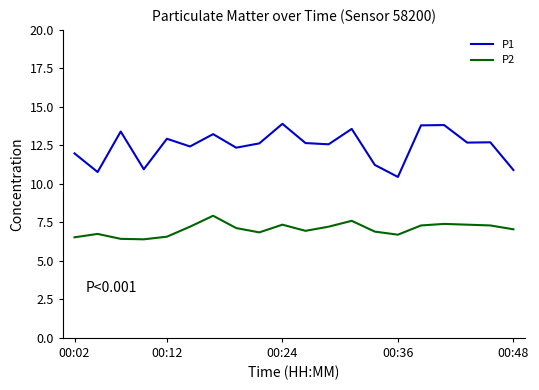

How many lines are shown in the chart?

2